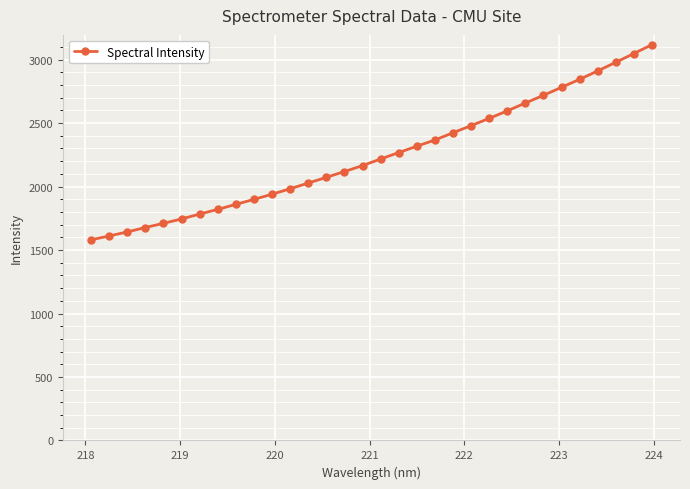

What is the value of the 3rd point from the left?

1642.4